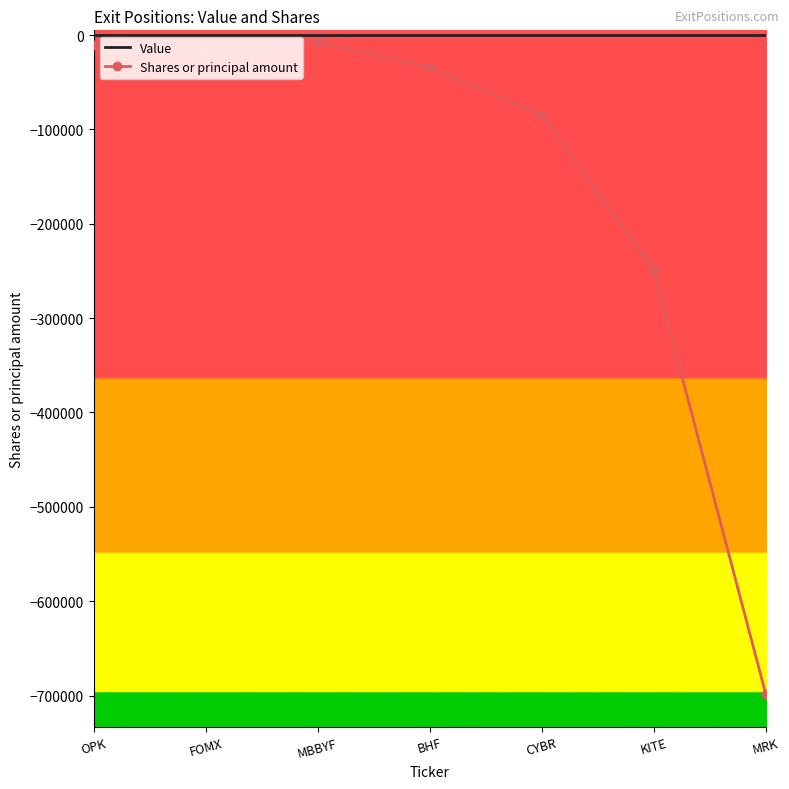

What value does the Shares or principal amount series have at KITE, to the nearest 50?

-248100